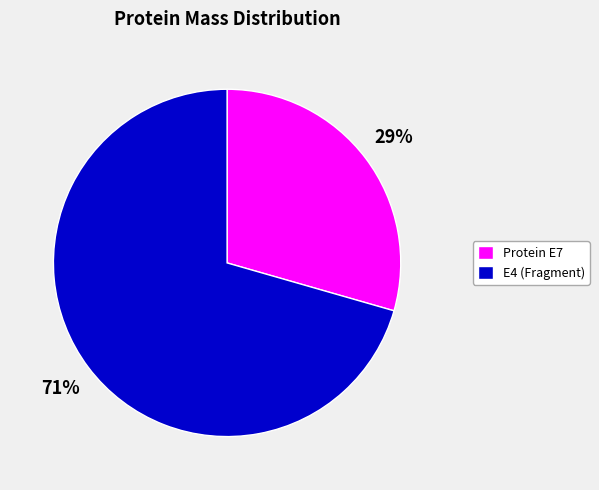

What is the largest slice in the pie chart?

E4 (Fragment)